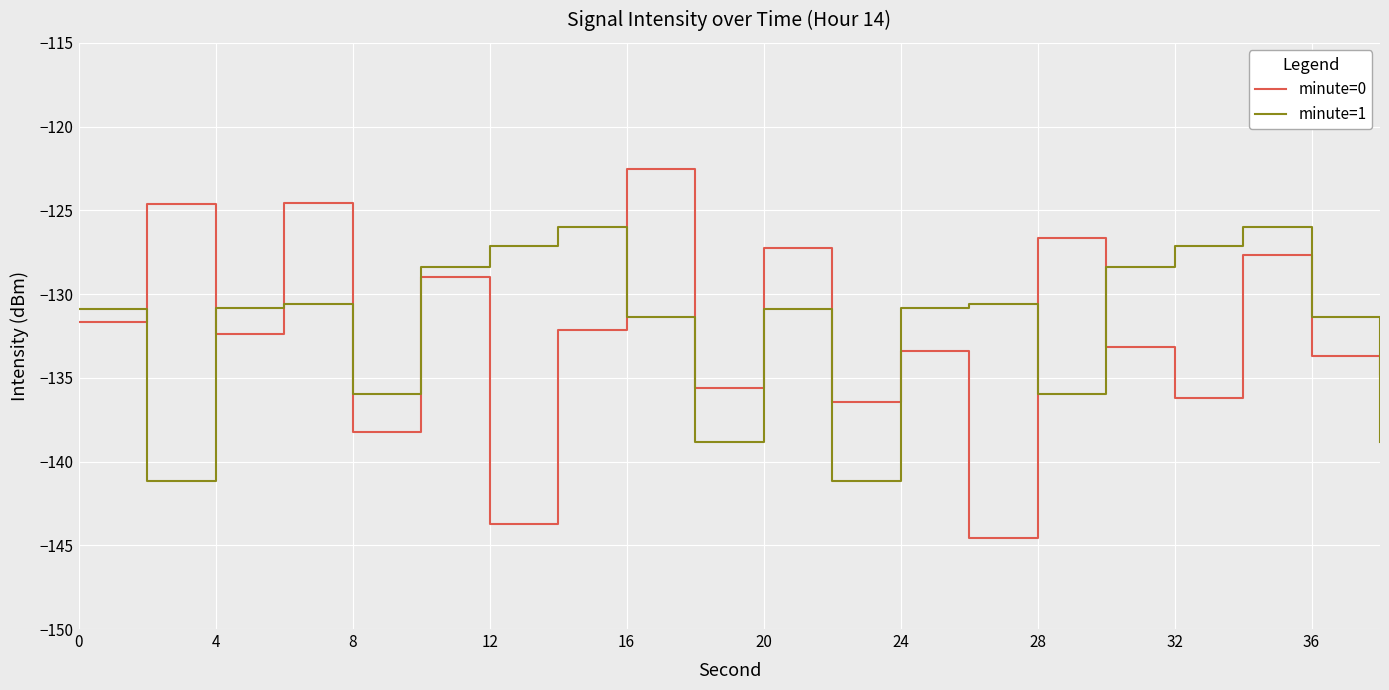

How many interior local peaks does the minute=1 series have?

5